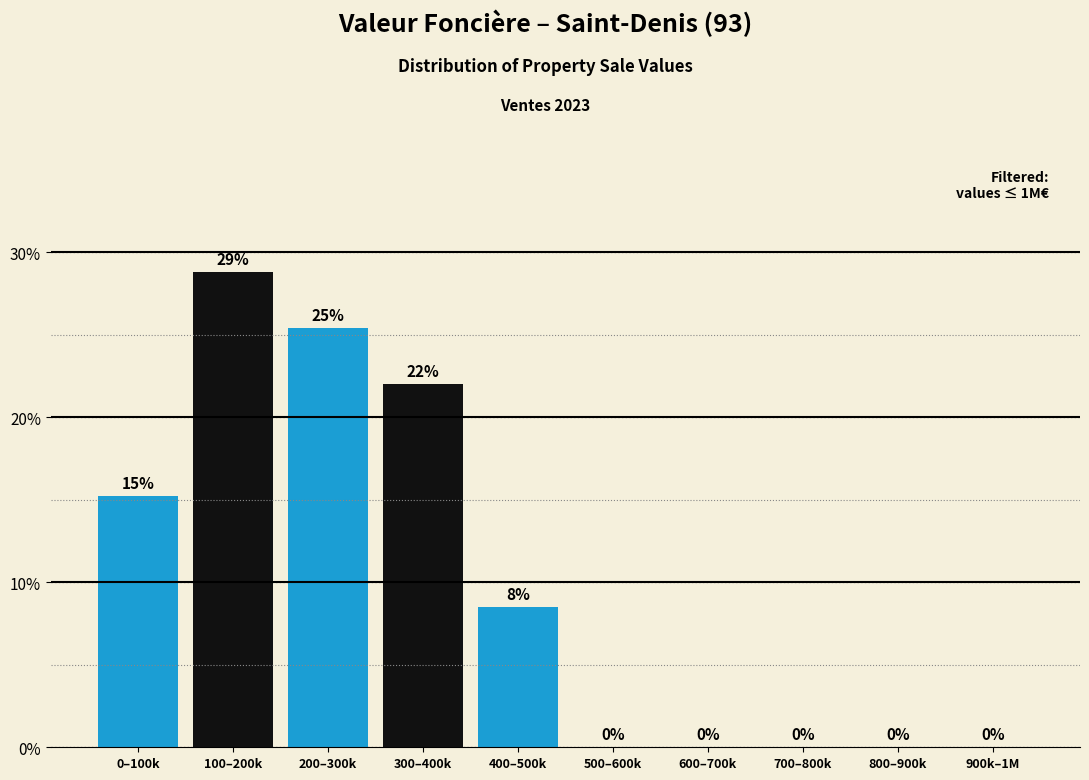

At which label is the value closest to 14?

0–100k